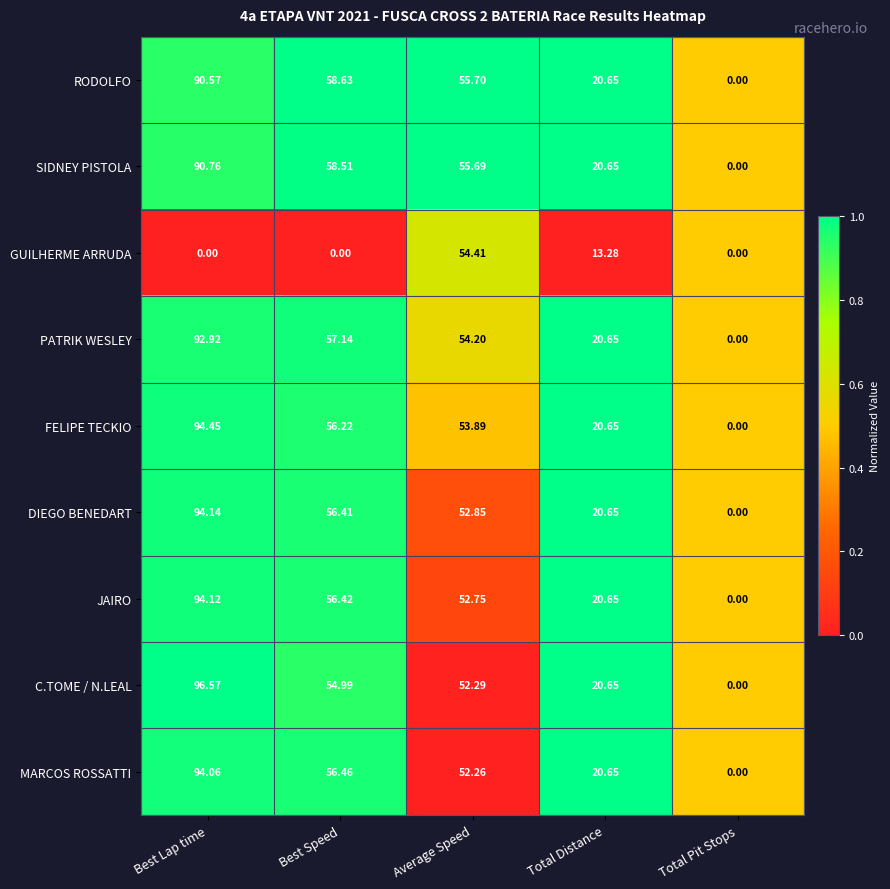

How many series are shown in this chart?

9